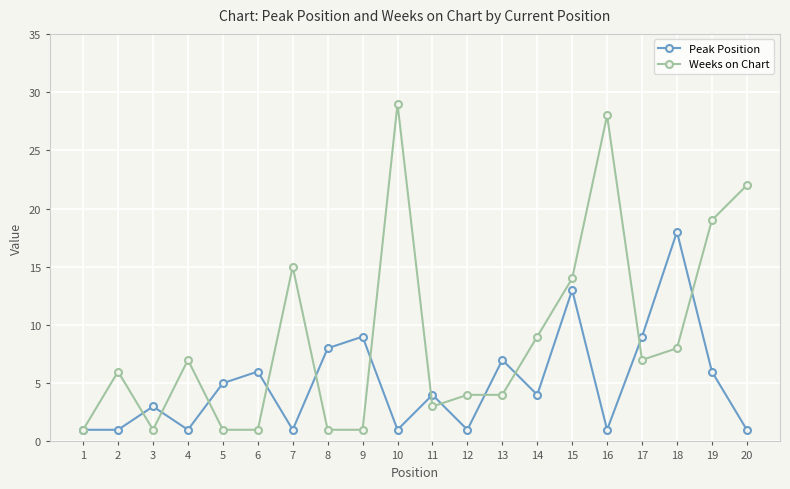

The Peak Position series shows 7 at 13. True or false?

True